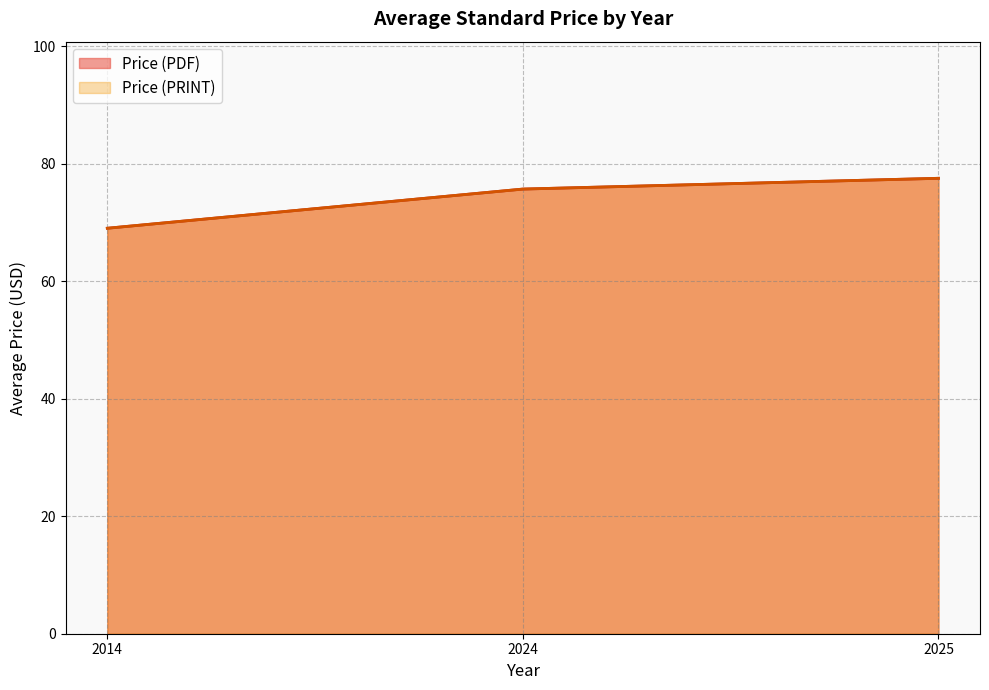

What are all the series names shown in the legend?

Price (PDF), Price (PRINT)